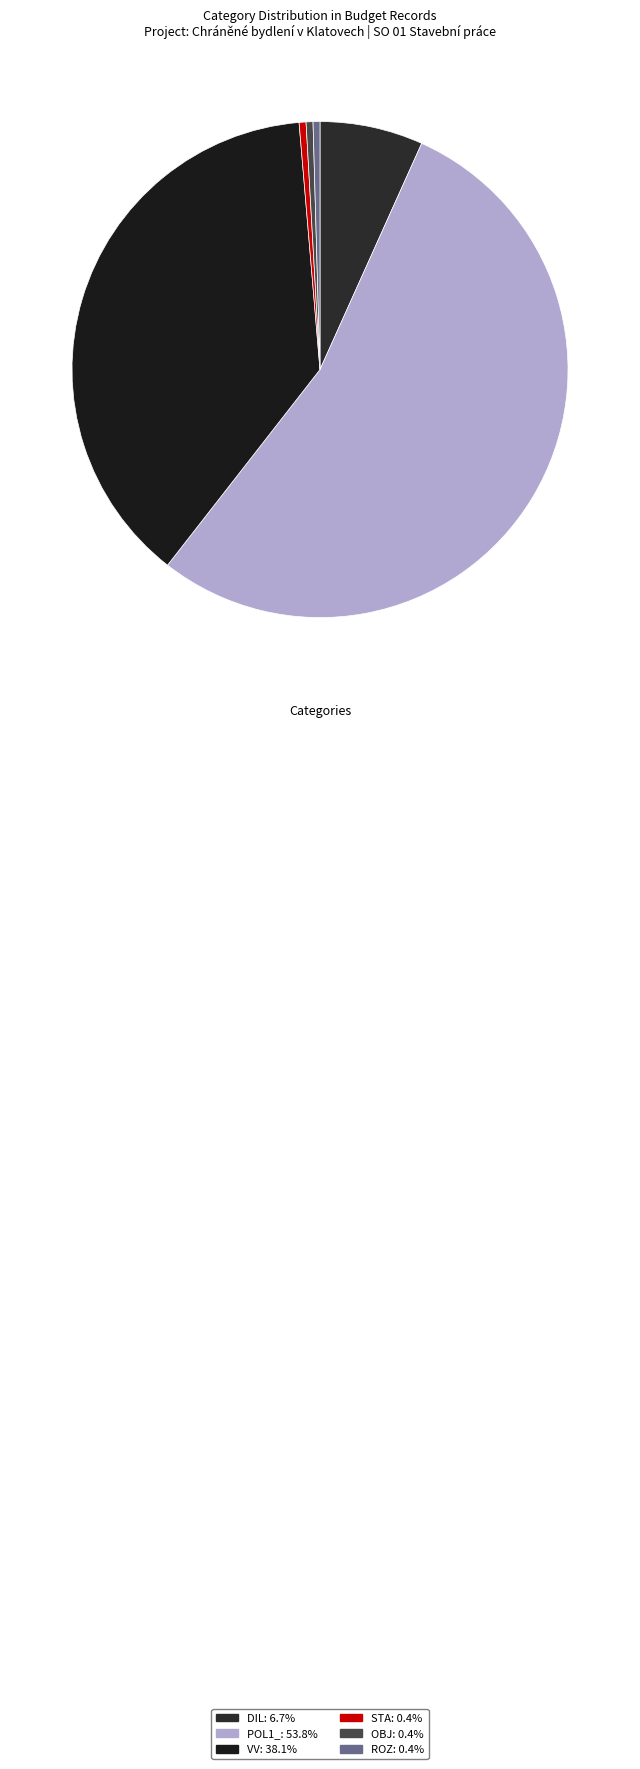

The DIL slice represents 7% of the pie. True or false?

True